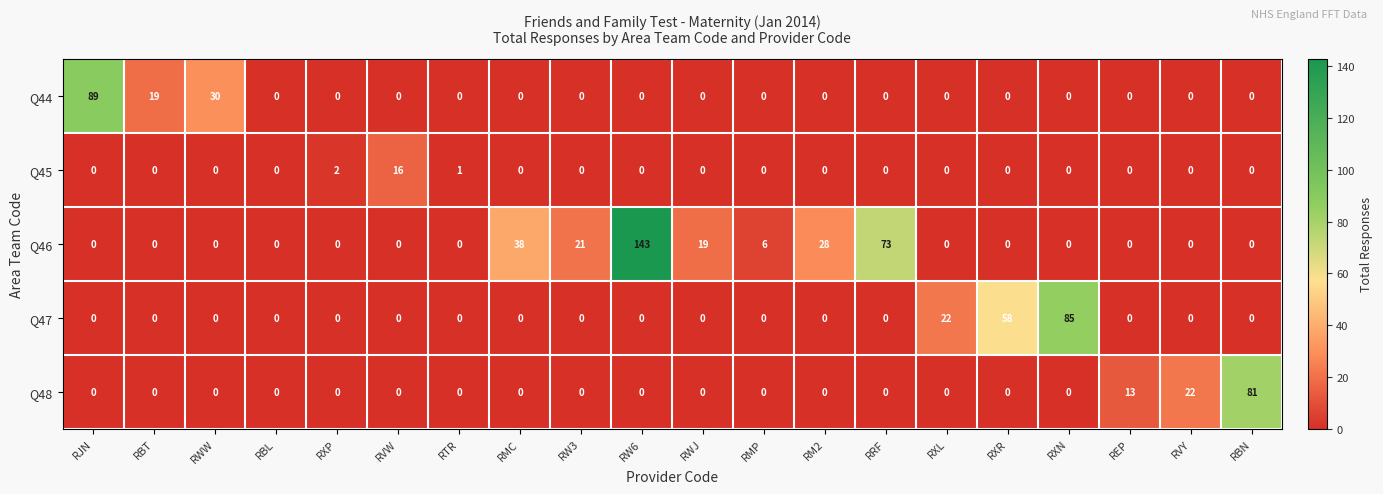

Where is Q47 nearest to the value 42?

RXR